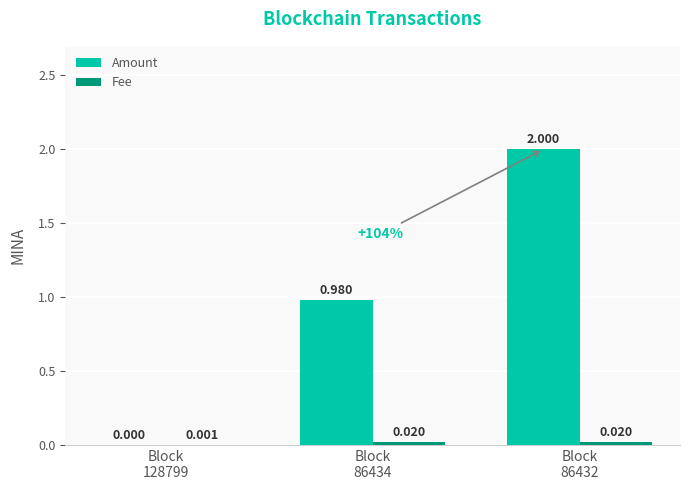

Which series has the largest total across all categories?

Amount